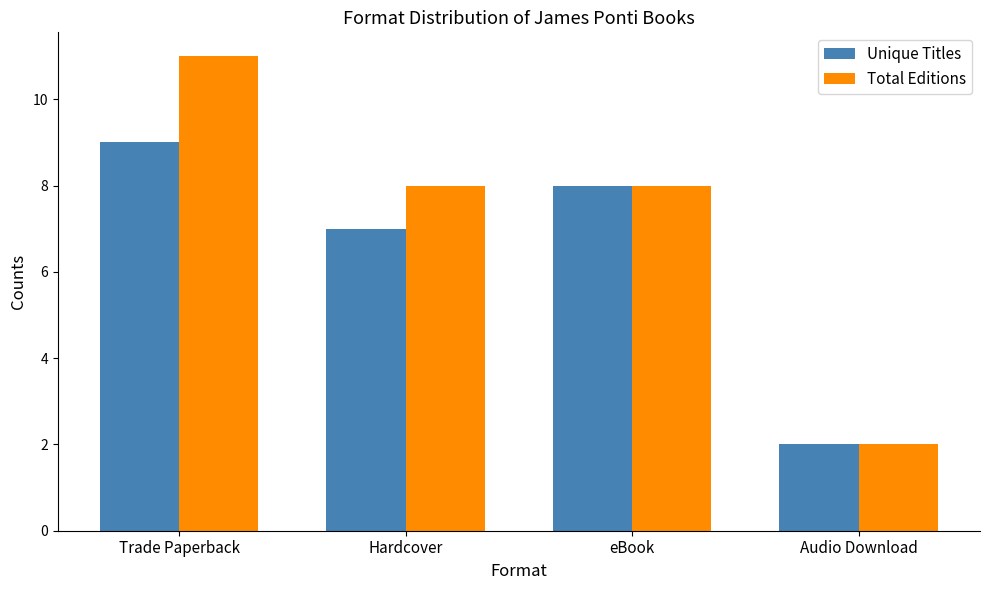

Read the Unique Titles value at Hardcover.

7